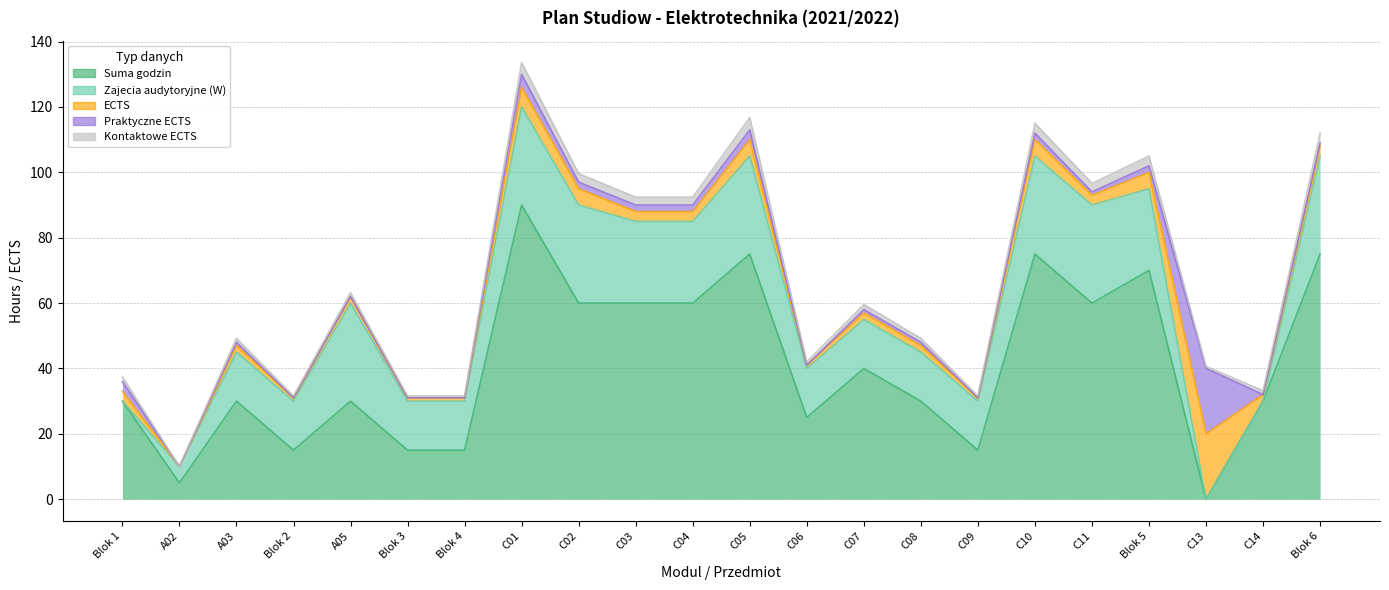

At A03, list the series in order from largest to smallest.

Suma godzin, Zajecia audytoryjne (W), ECTS, Kontaktowe ECTS, Praktyczne ECTS